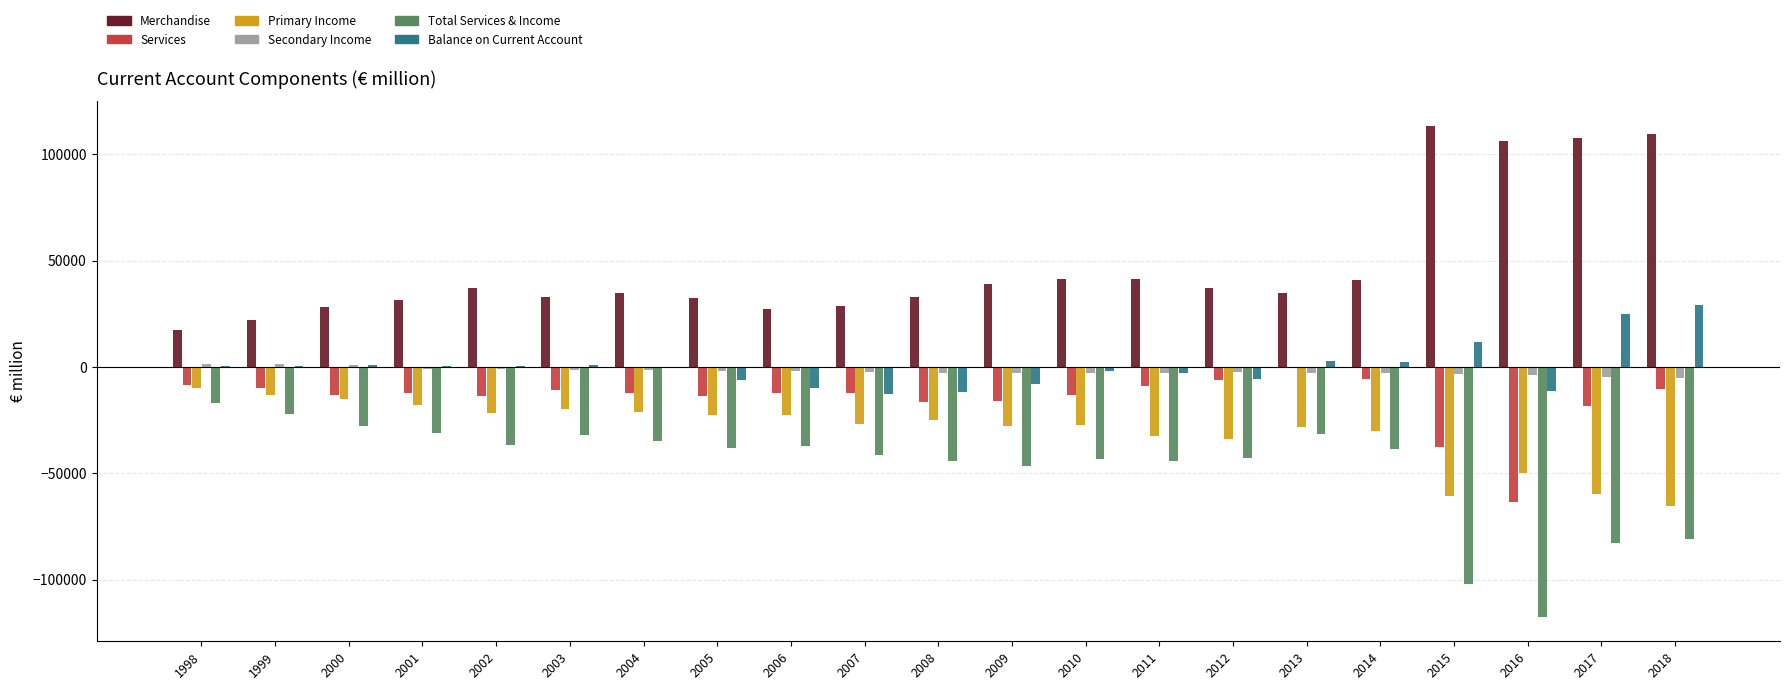

What is the sum of all Primary Income values?

-632402